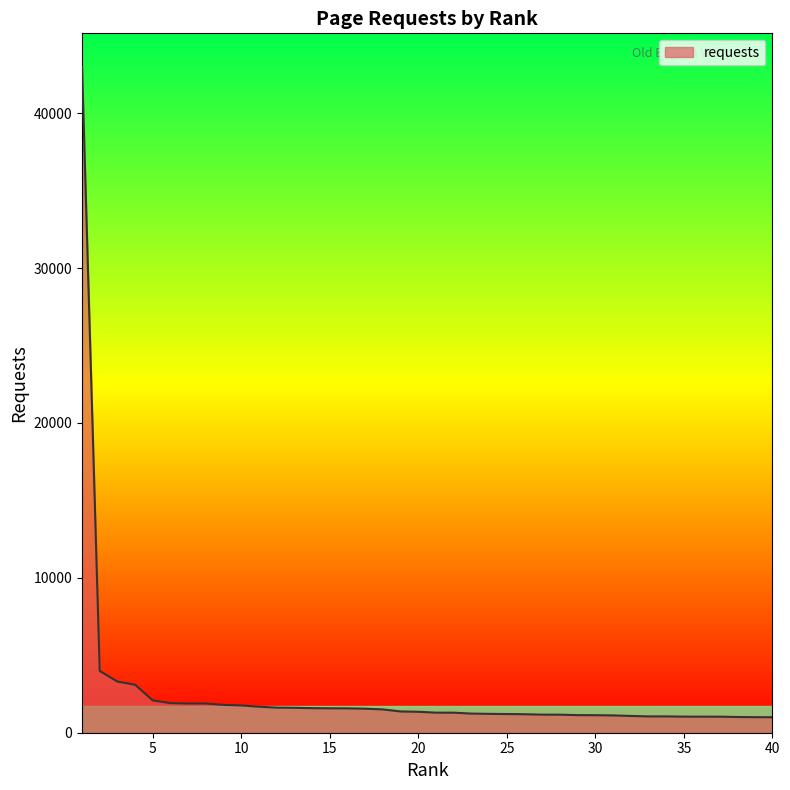

What is the smallest value displayed?

1000